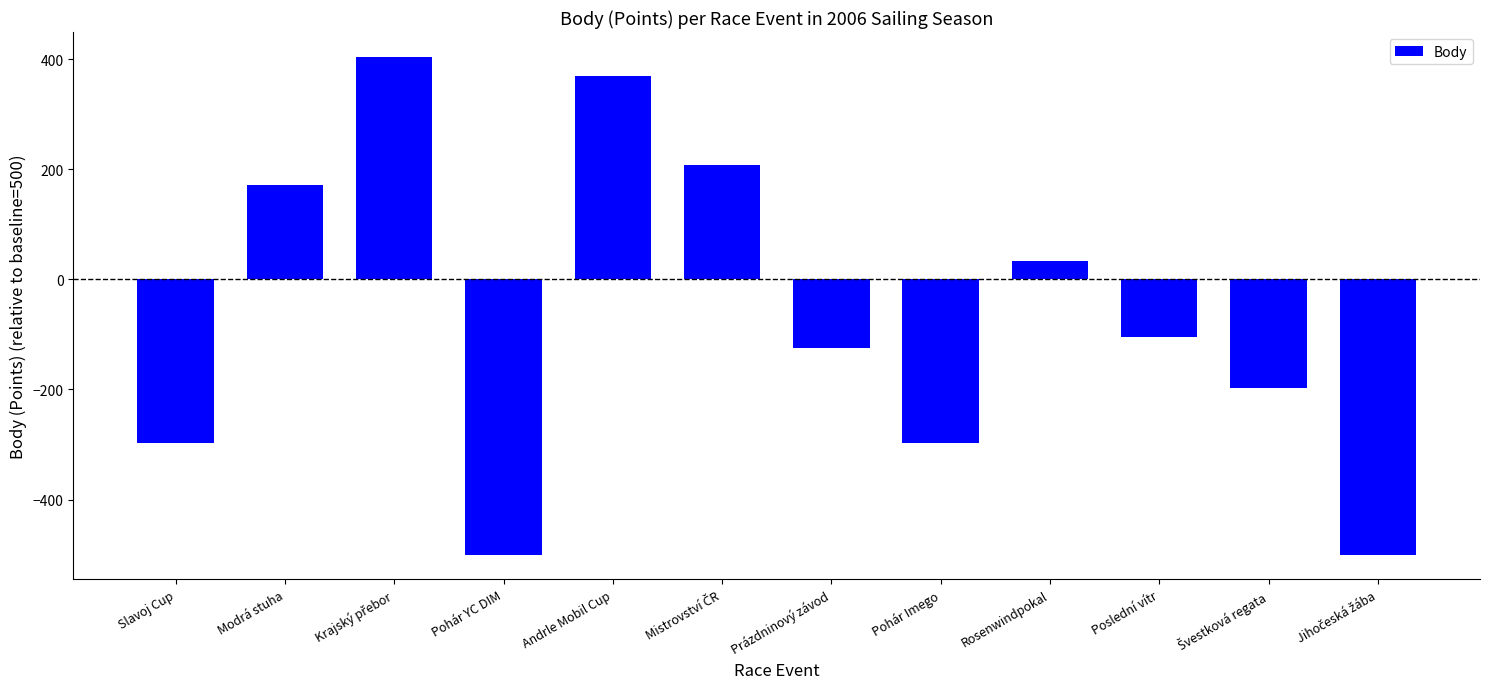

Count the number of data series in this chart.

1